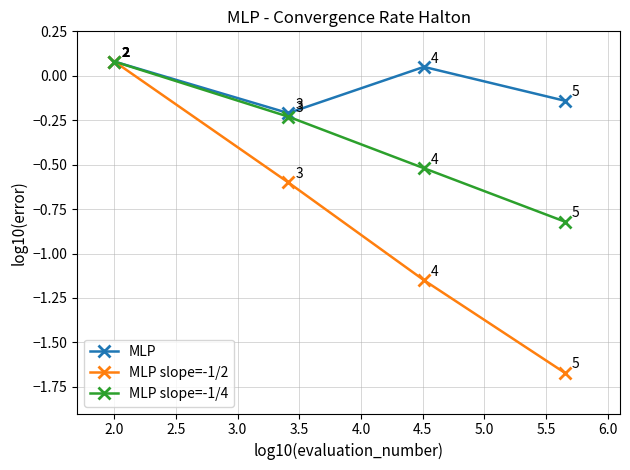

Count the number of data series in this chart.

3